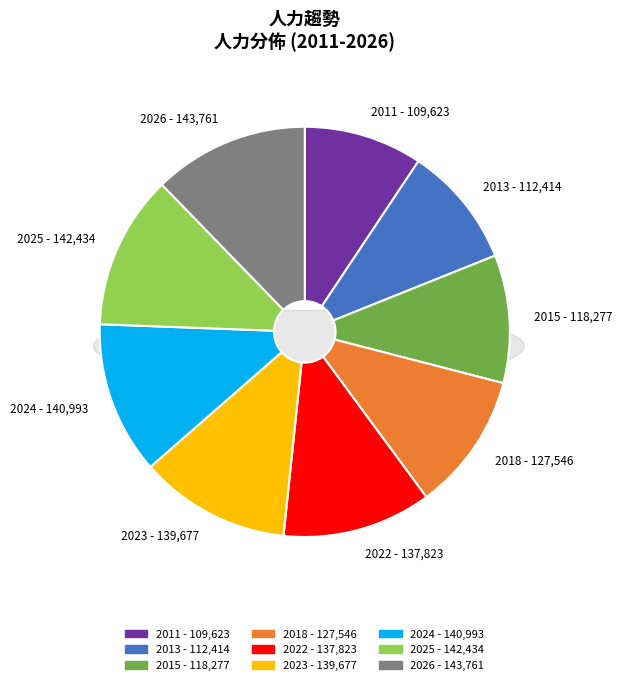

True or false: 2024 accounts for 12% of the total.

True